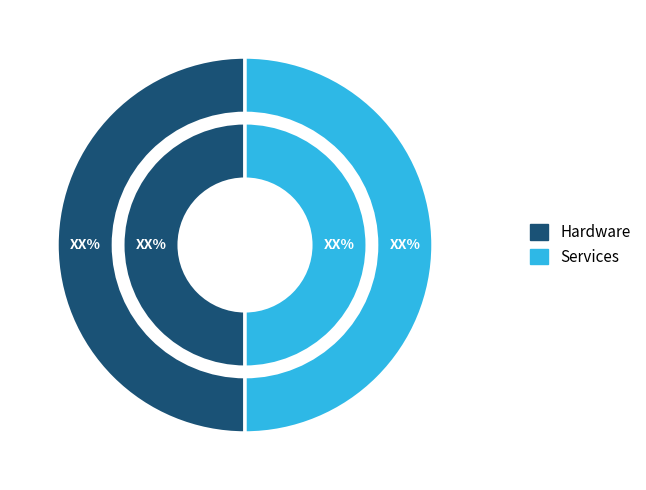

Does 19 account for over 50% of the chart?

No